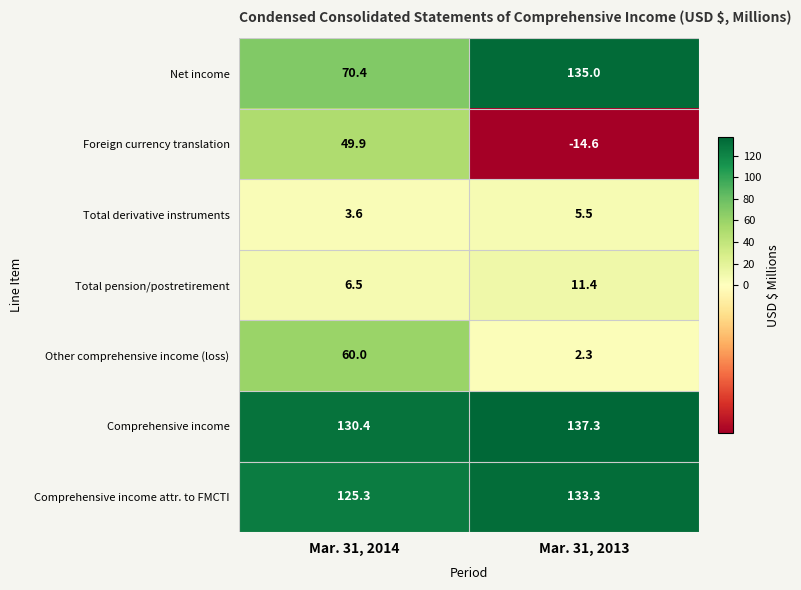

Which category has the highest value in the Comprehensive income attr. to FMCTI series?

Mar. 31, 2013